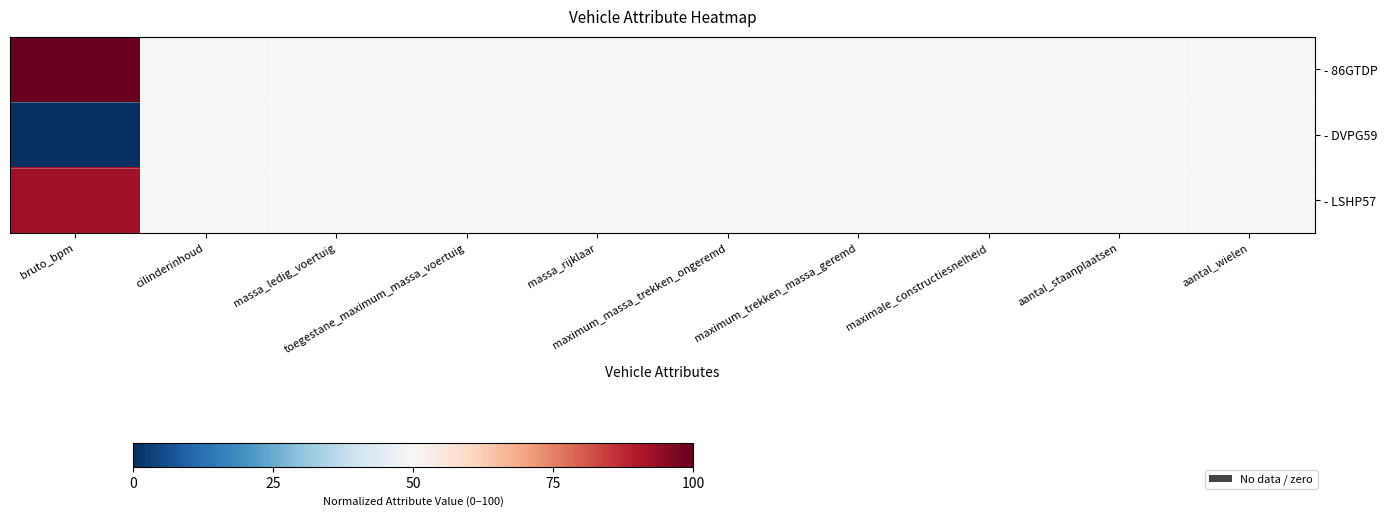

Rank the series by their maximum value, from highest to lowest.

- 86GTDP, - LSHP57, - DVPG59